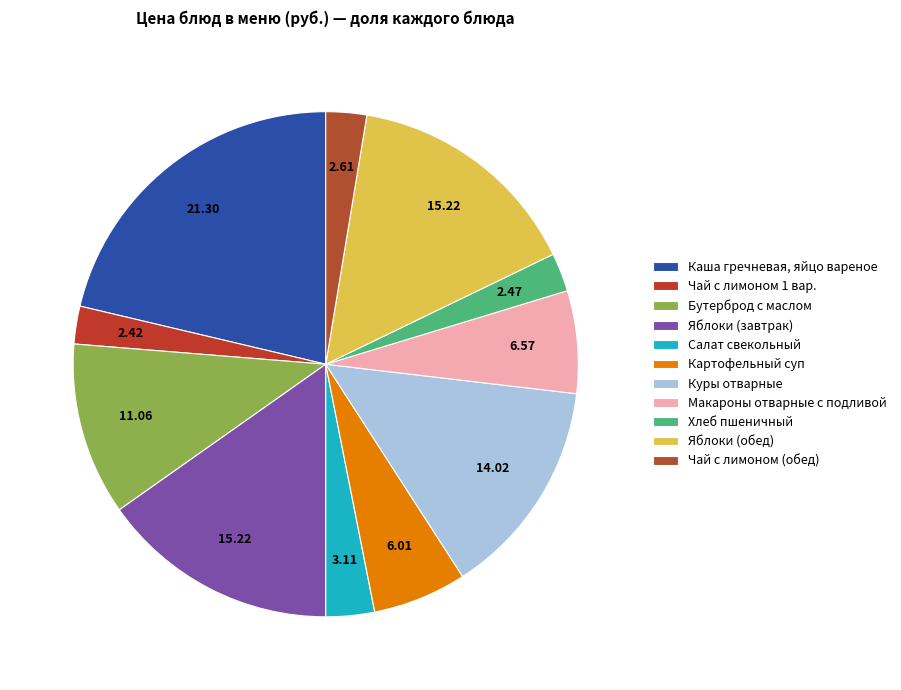

The Макароны отварные с подливой slice represents 7% of the pie. True or false?

True